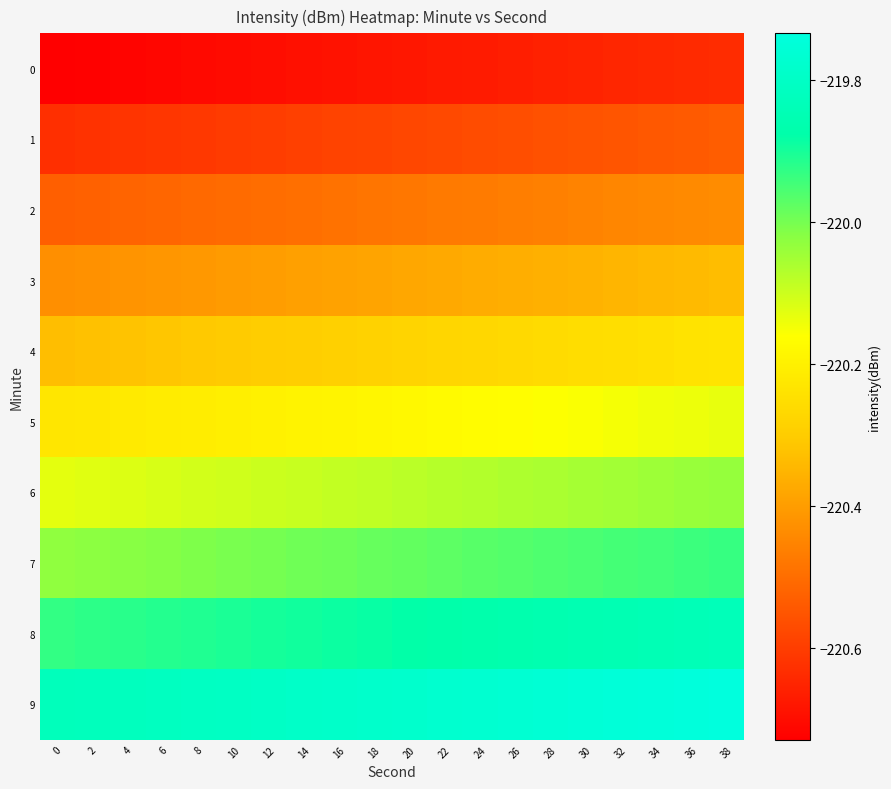

What is the total value across all series at 2?

-2202.7